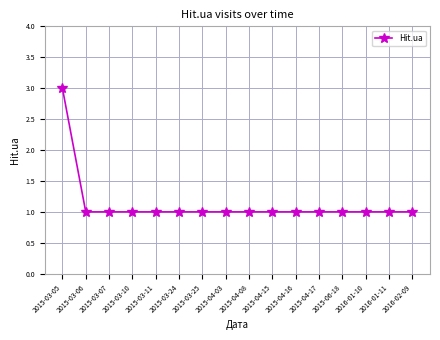

What is the value of the 4th point from the left?

1